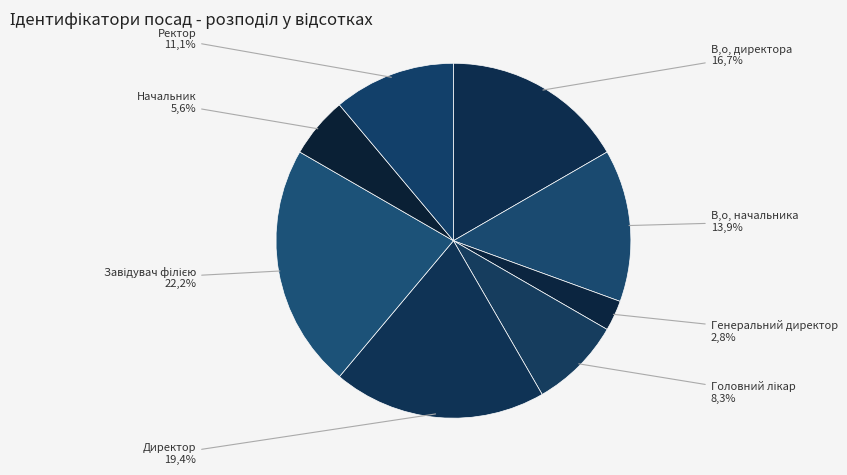

Which slice is the smallest?

Генеральний директор